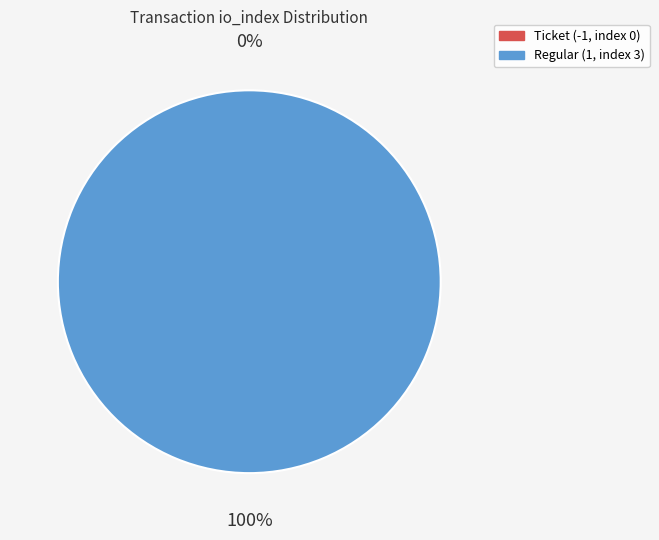

How much of the chart is everything except Ticket (-1, index 0)?

100.0%